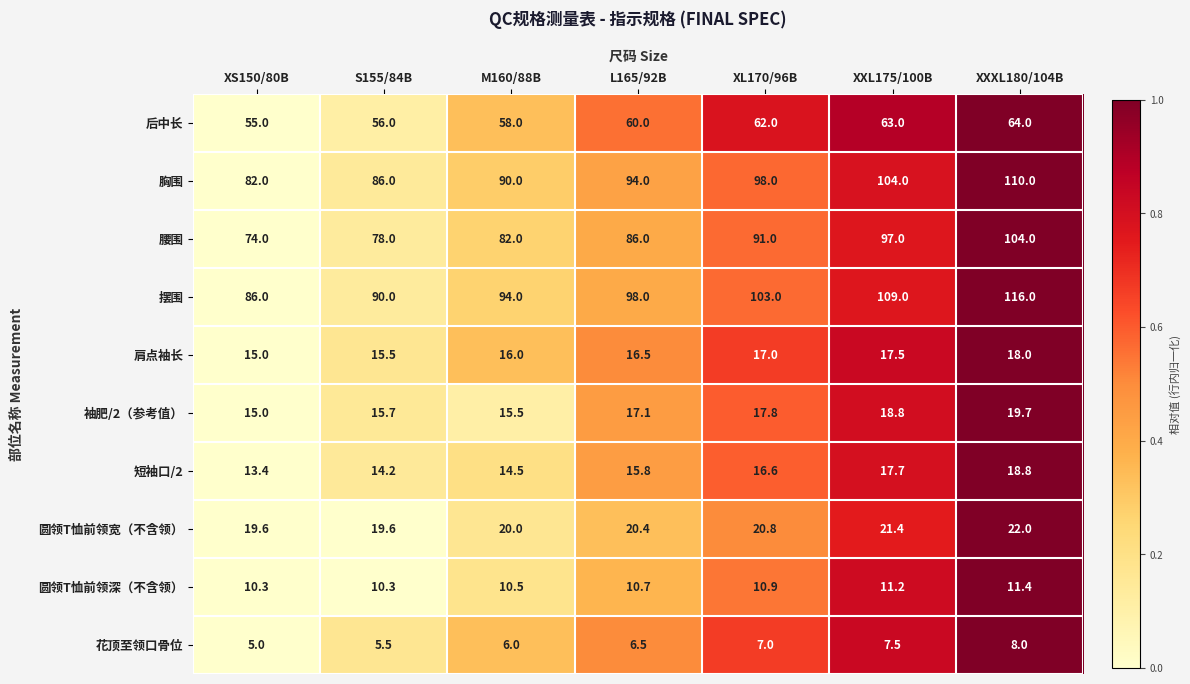

Rank the series at L165/92B from lowest to highest value.

花顶至领口骨位, 圆领T恤前领深（不含领）, 短袖口/2, 肩点袖长, 袖肥/2（参考值）, 圆领T恤前领宽（不含领）, 后中长, 腰围, 胸围, 摆围